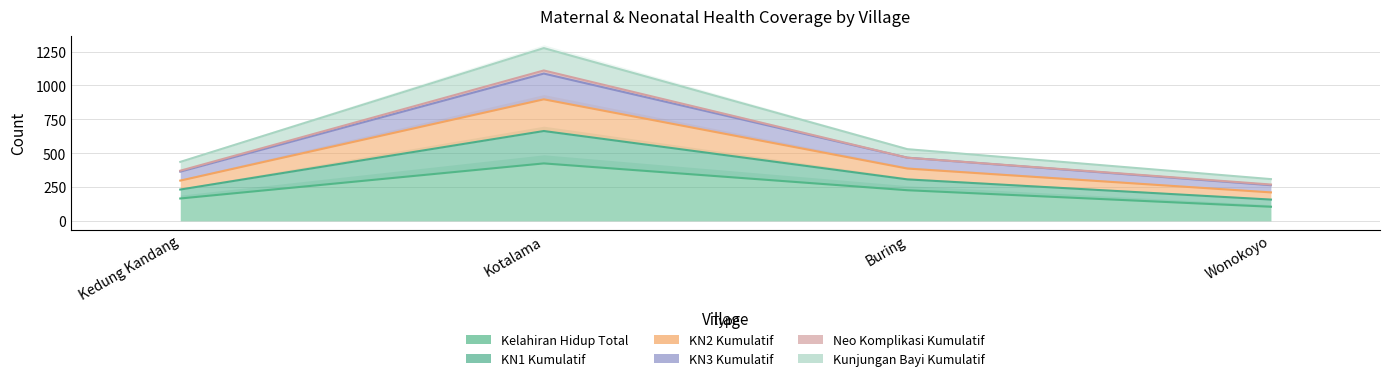

True or false: KN1 Kumulatif has a value of 435 at Kedung Kandang.

True